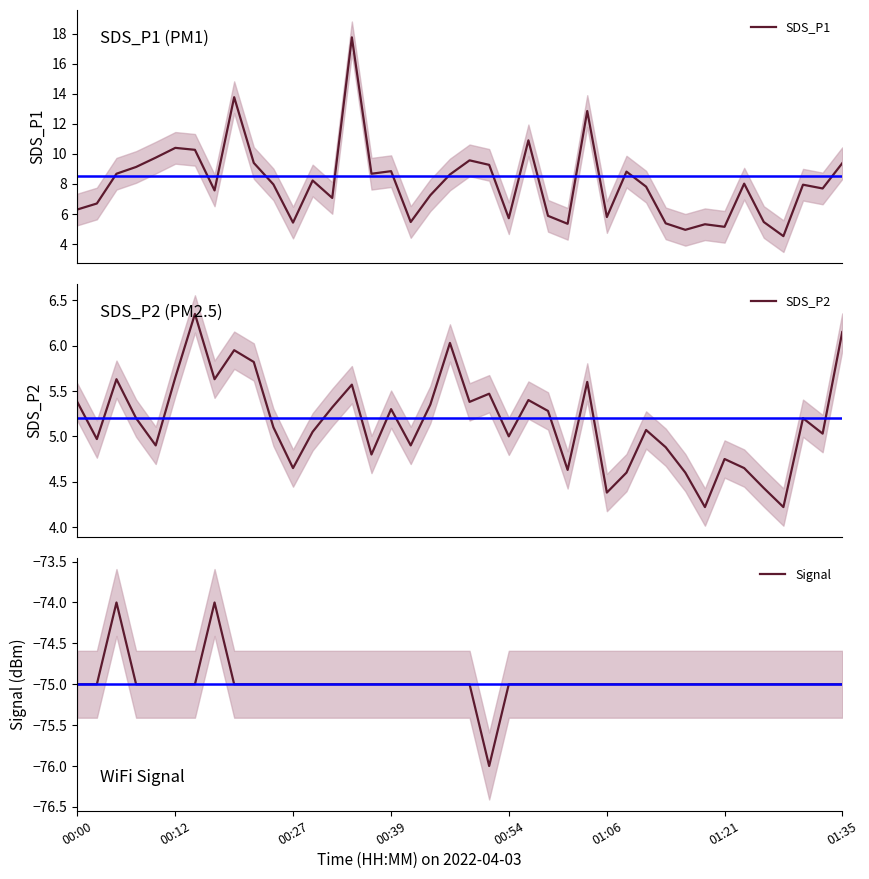

The Signal series shows -75 at 01:21. True or false?

True